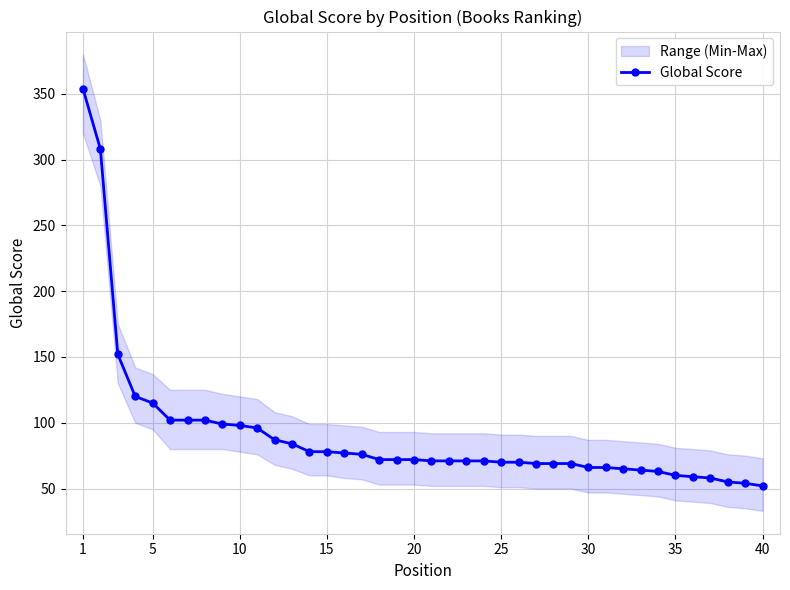

The value of Global Score at 25 is 17. True or false?

False